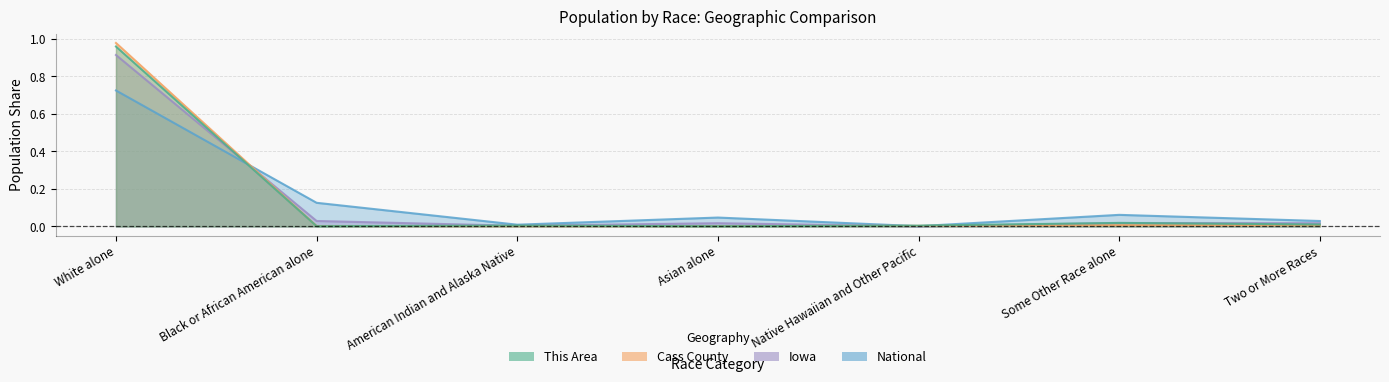

True or false: National and Cass County intersect in this chart.

True